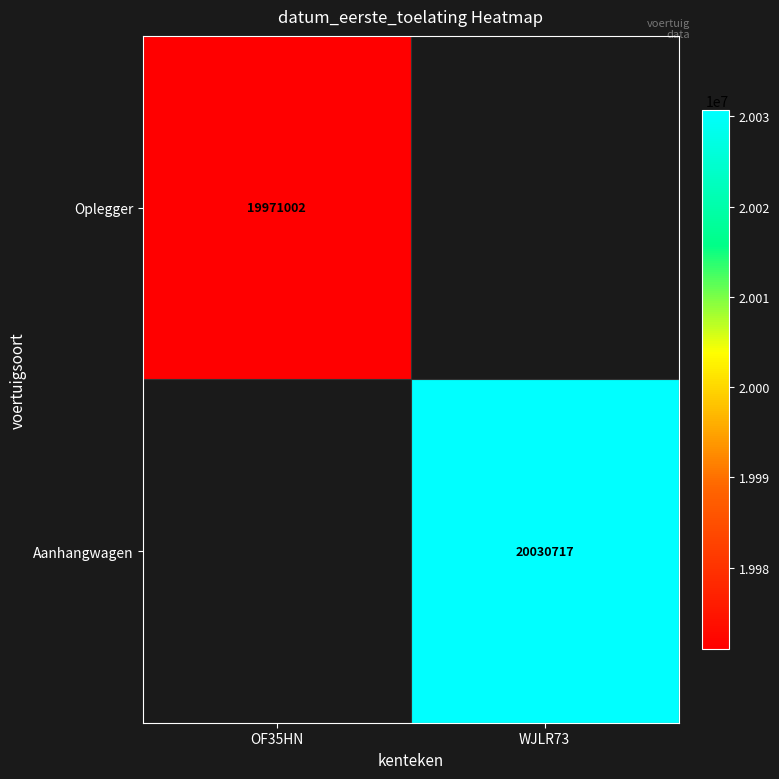

True or false: Oplegger has a value of 19971002 at OF35HN.

True